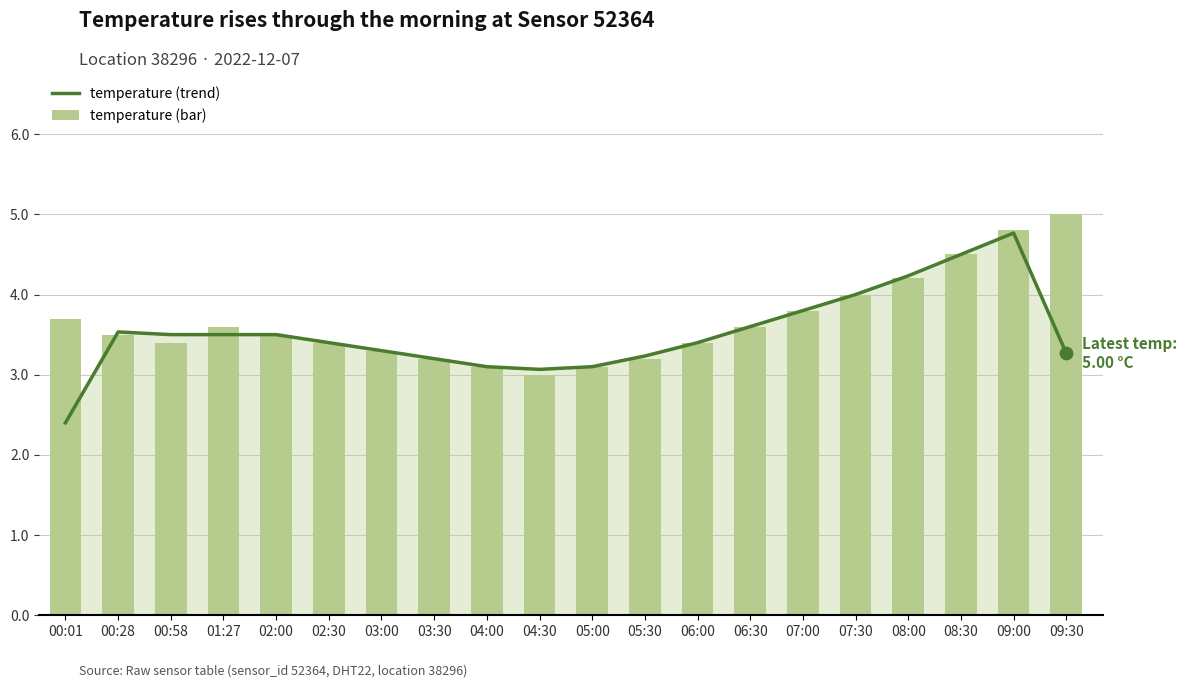

What are all the series names shown in the legend?

temperature (trend), temperature (bar)